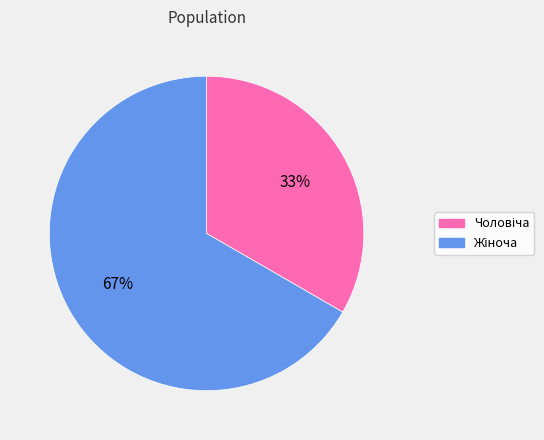

Does any single category account for the majority?

Yes